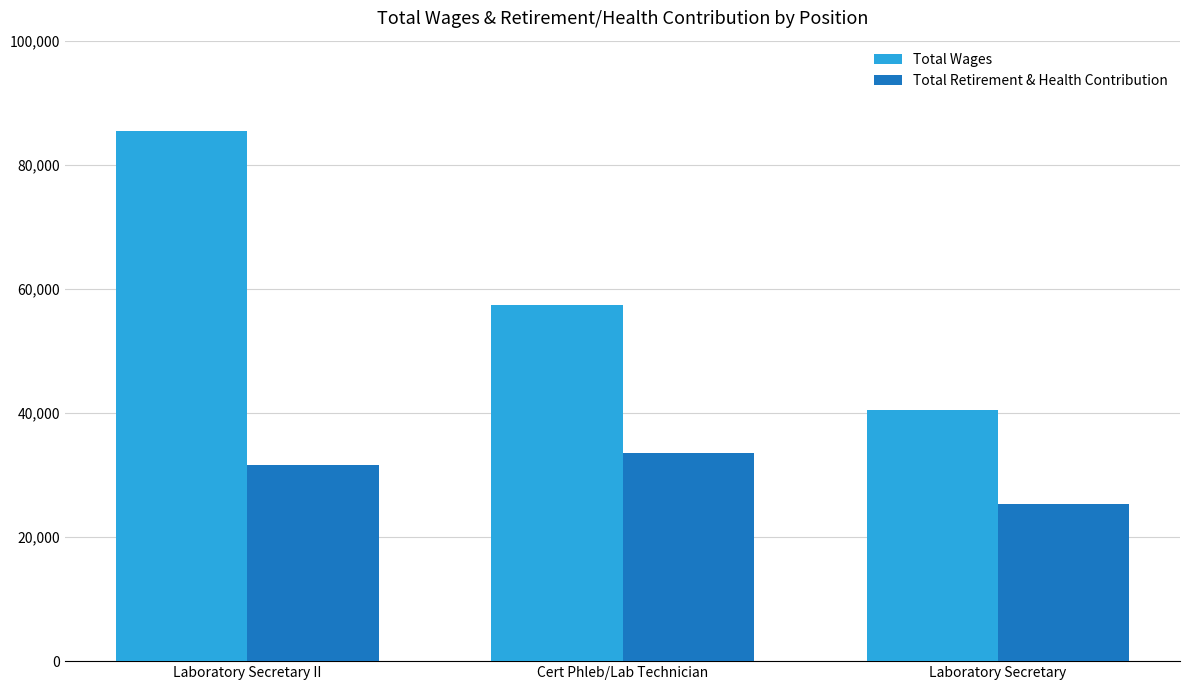

What is the spread (max minus min) of values at Cert Phleb/Lab Technician?

23946